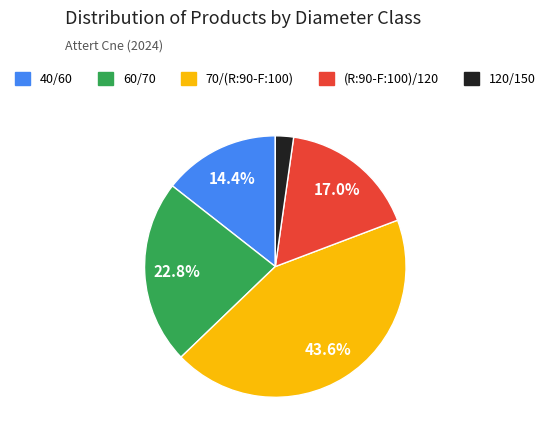

True or false: (R:90-F:100)/120 accounts for 22% of the total.

False